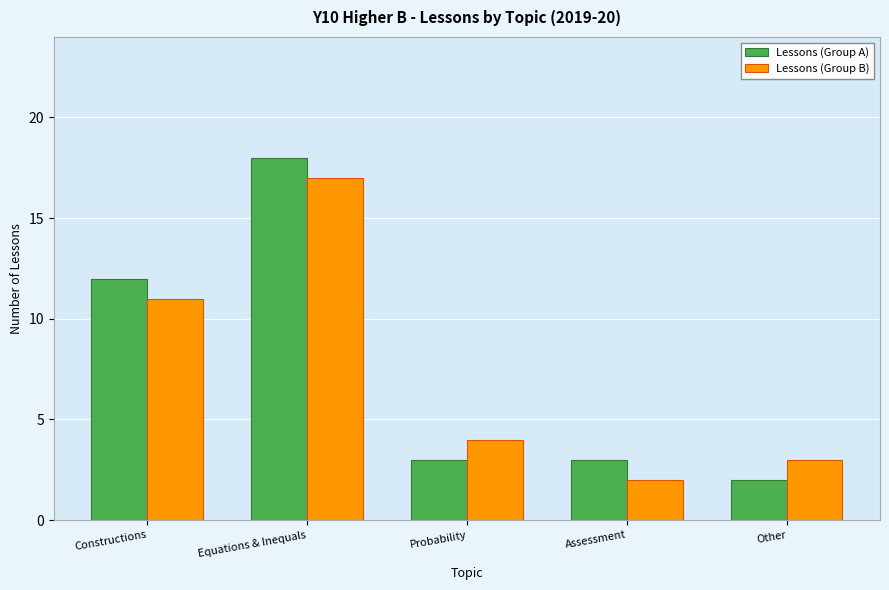

Which series has the largest range (max minus min)?

Lessons (Group A)